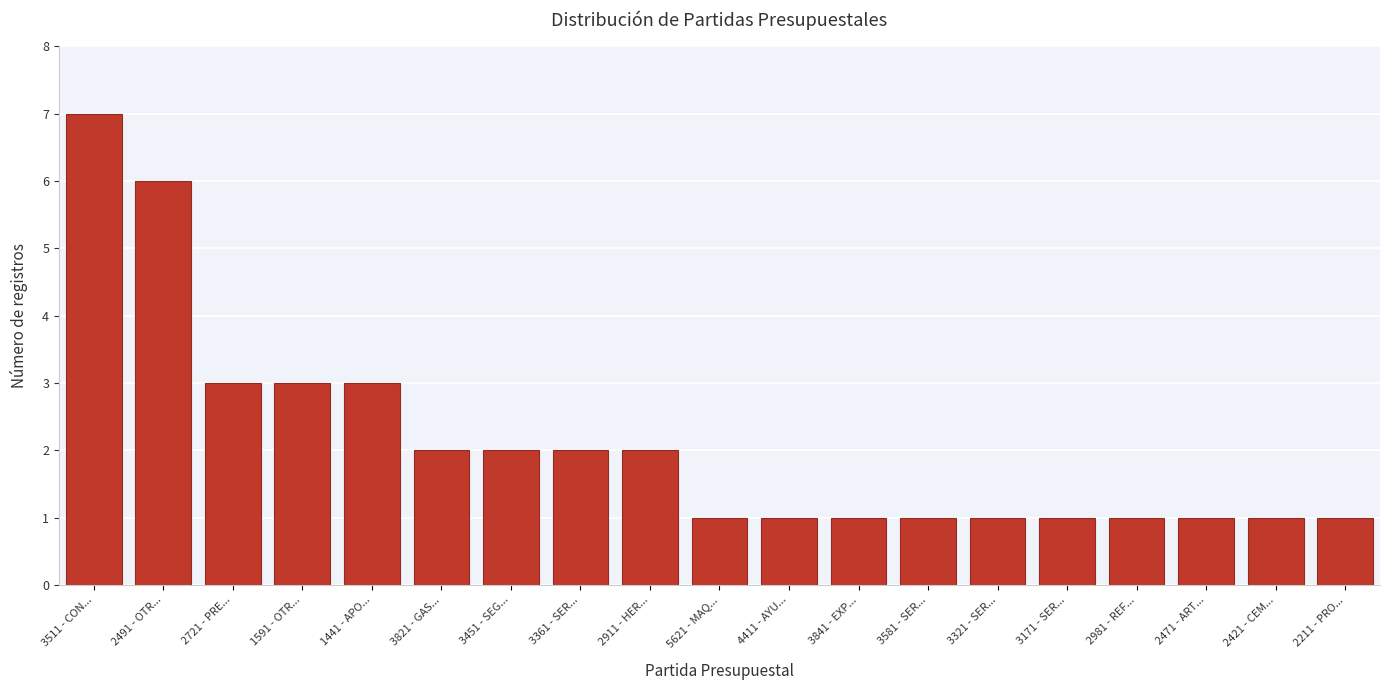

Reading right to left, transcribe all the data shown in this chart.

1	1	1	1	1	1	1	1	1	1	2	2	2	2	3	3	3	6	7